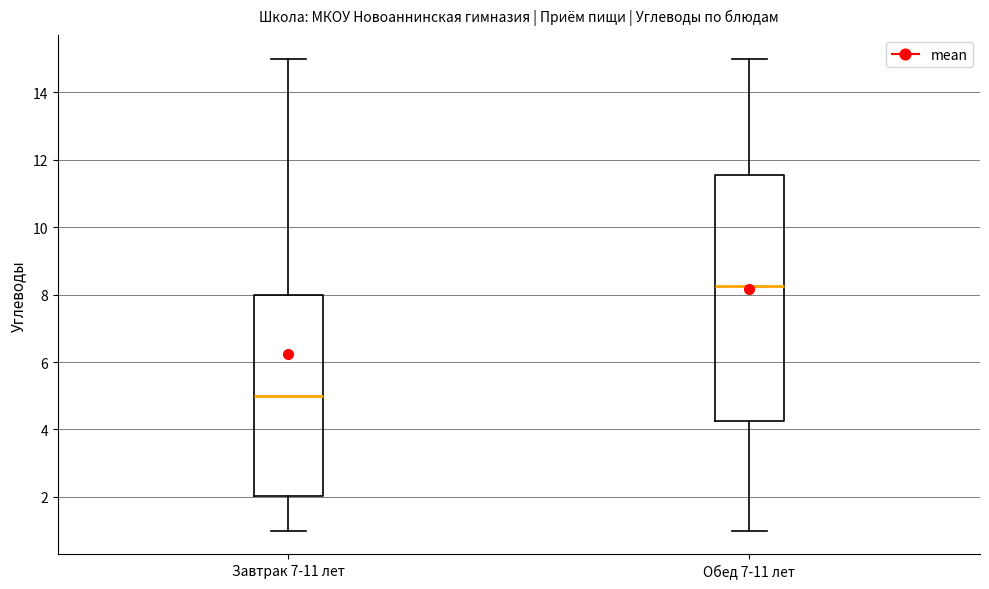

Which box has the highest median line?

Обед 7-11 лет